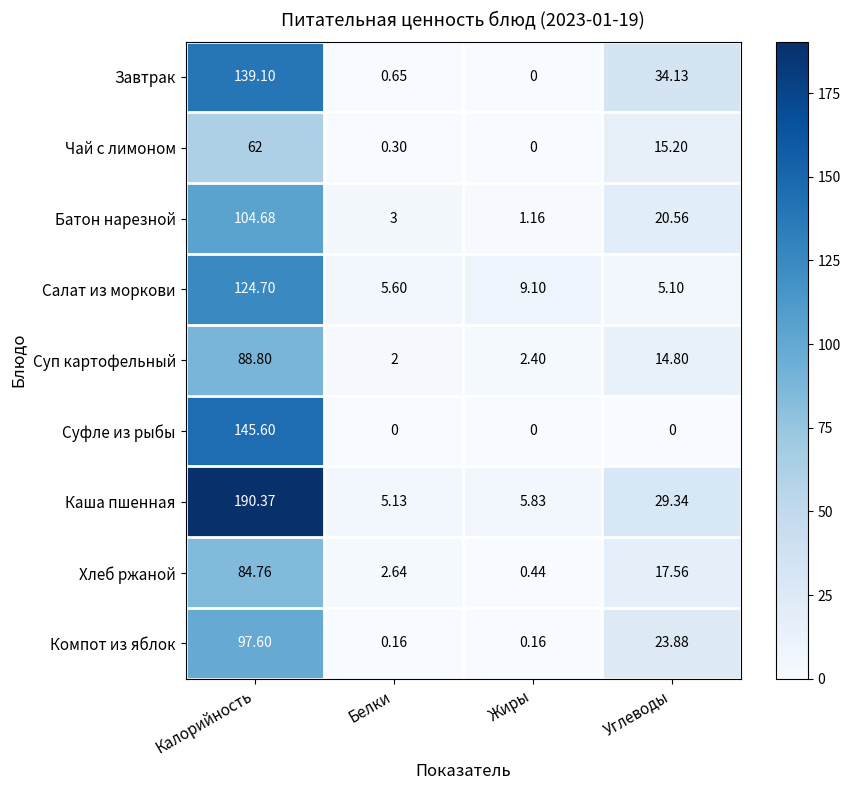

Where does the Салат из моркови series first go above 9?

Калорийность